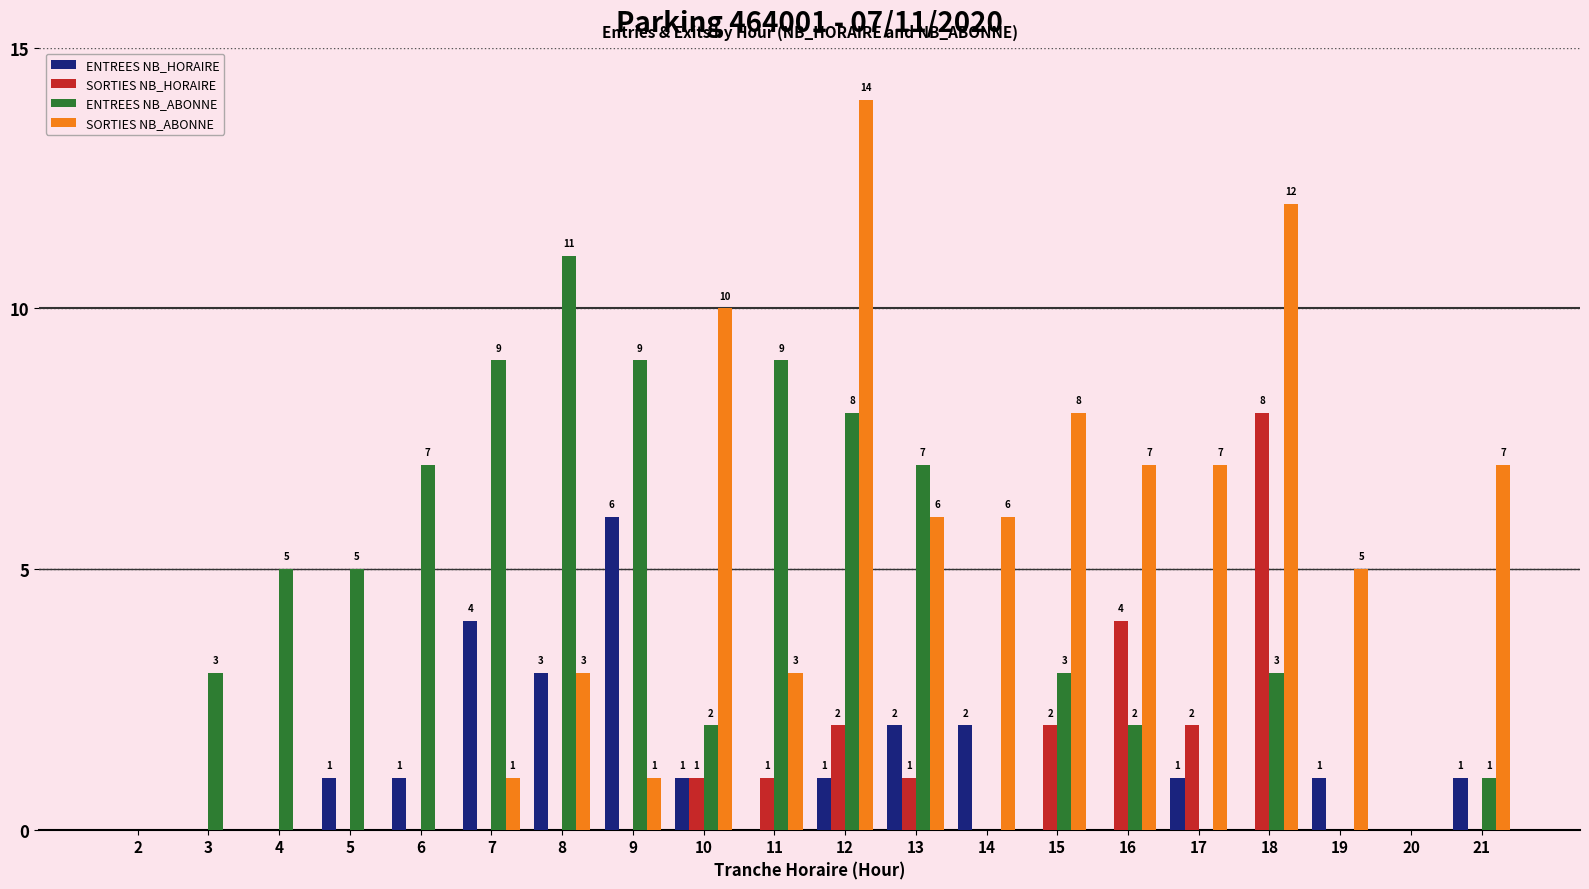

Are the bars horizontal?

No